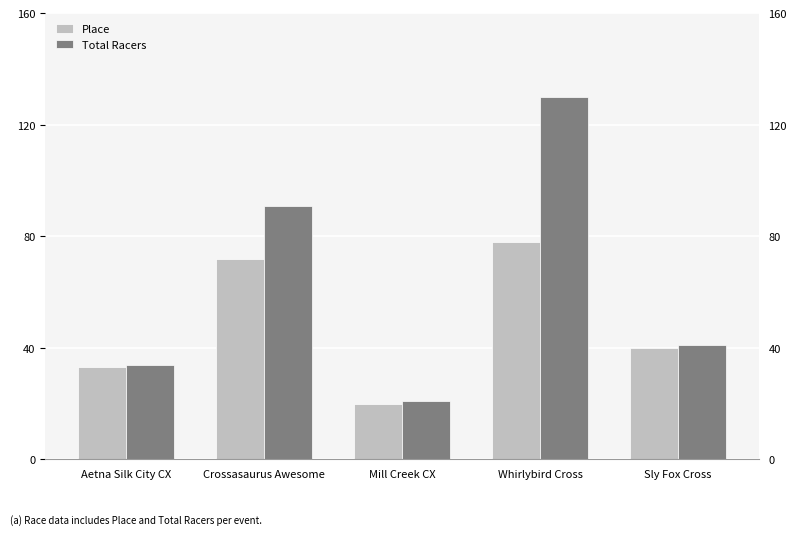

Reading left to right, transcribe all the data shown in this chart.

Place: Aetna Silk City CX=33	Crossasaurus Awesome=72	Mill Creek CX=20	Whirlybird Cross=78	Sly Fox Cross=40
Total Racers: Aetna Silk City CX=34	Crossasaurus Awesome=91	Mill Creek CX=21	Whirlybird Cross=130	Sly Fox Cross=41